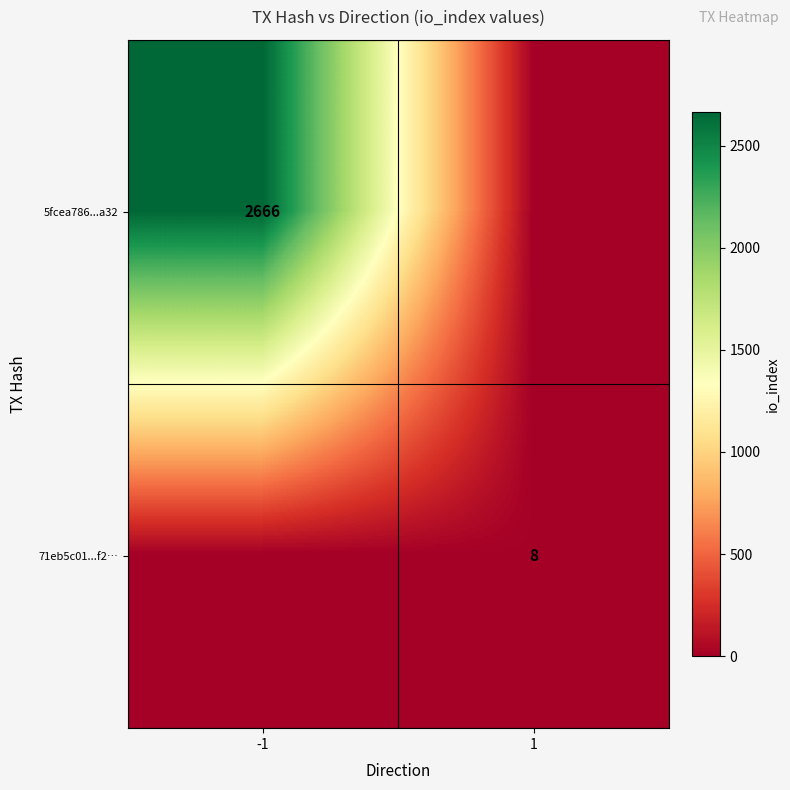

Which label corresponds to the smallest value in the chart?

1